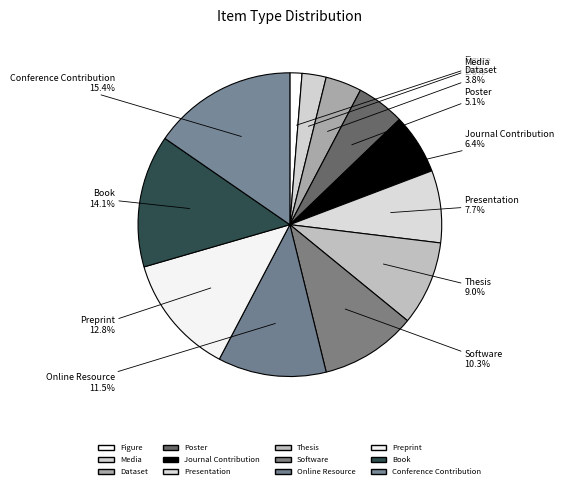

True or false: Poster accounts for 14% of the total.

False